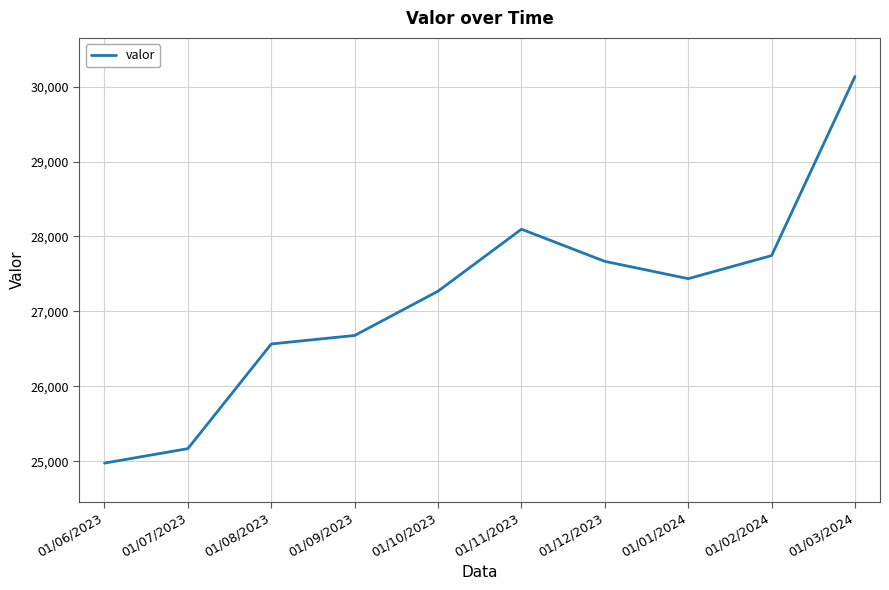

The value at 01/01/2024 is 27437. True or false?

True